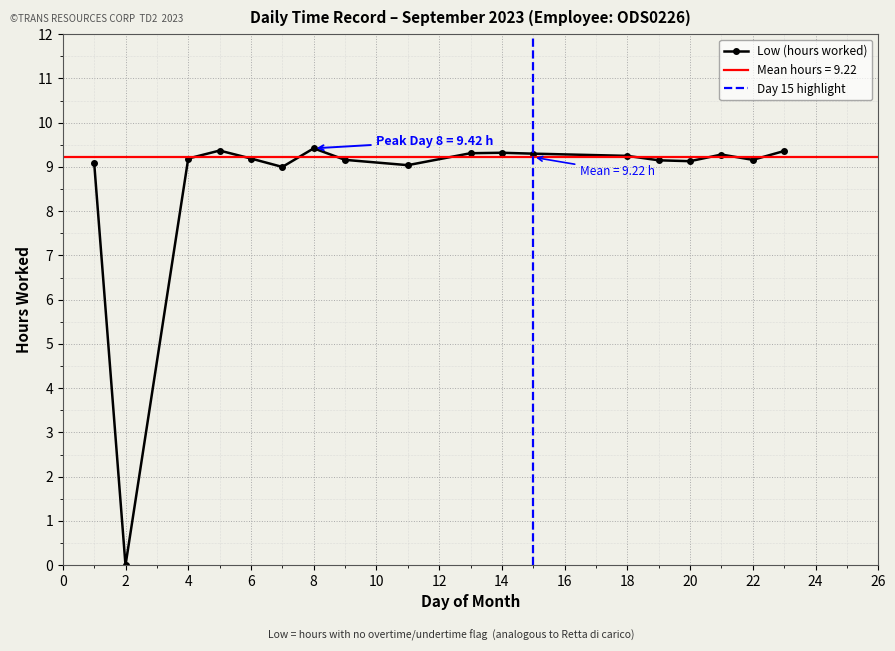

The chart shows a value of 9.3 at 15. True or false?

True